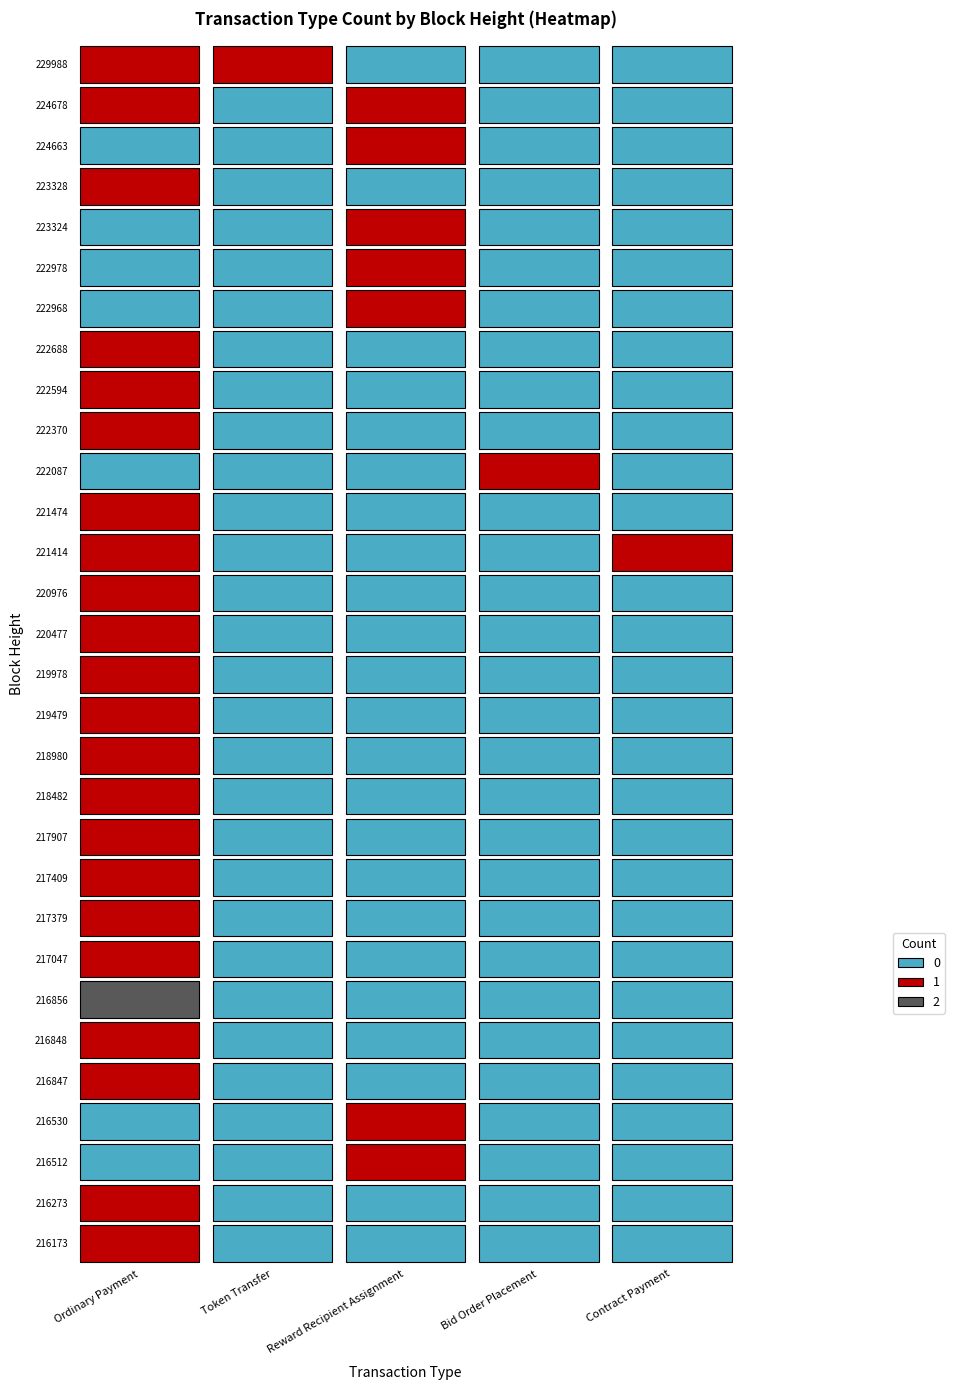

Reading left to right, list all the values displayed in this chart.

Ordinary Payment: 1	1	0	0	1	1	2	1	1	1	1	1	1	1	1	1	1	1	1	0	1	1	1	0	0	0	1	0	1	1
Token Transfer: 0	0	0	0	0	0	0	0	0	0	0	0	0	0	0	0	0	0	0	0	0	0	0	0	0	0	0	0	0	1
Reward Recipient Assignment: 0	0	1	1	0	0	0	0	0	0	0	0	0	0	0	0	0	0	0	0	0	0	0	1	1	1	0	1	1	0
Bid Order Placement: 0	0	0	0	0	0	0	0	0	0	0	0	0	0	0	0	0	0	0	1	0	0	0	0	0	0	0	0	0	0
Contract Payment: 0	0	0	0	0	0	0	0	0	0	0	0	0	0	0	0	0	1	0	0	0	0	0	0	0	0	0	0	0	0